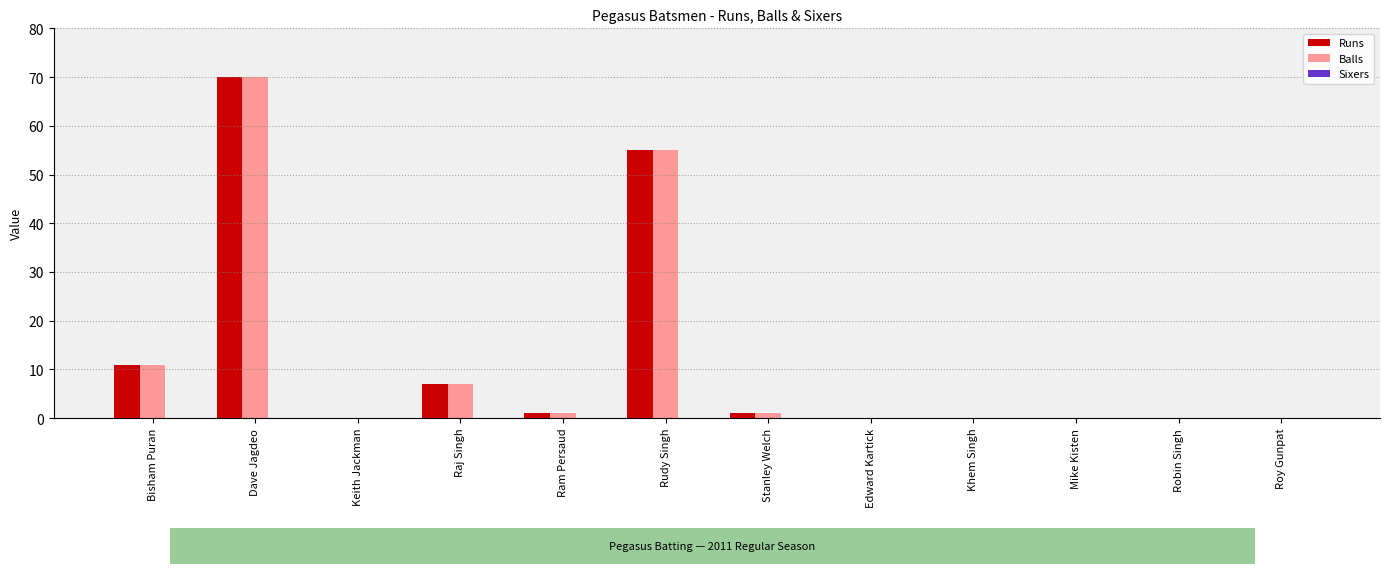

What is the sum of the Runs values at Keith Jackman and Dave Jagdeo?

70